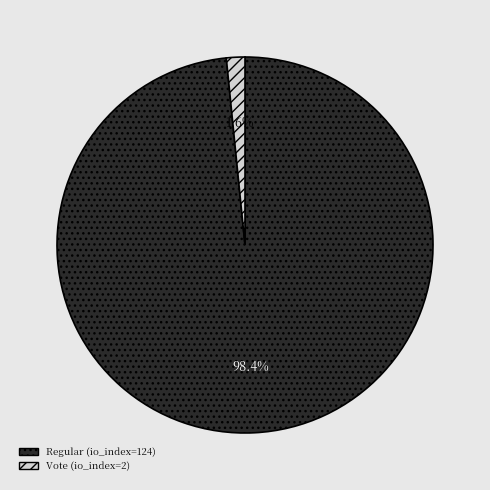

Between Regular (io_index=124) and Vote (io_index=2), which is larger?

Regular (io_index=124)